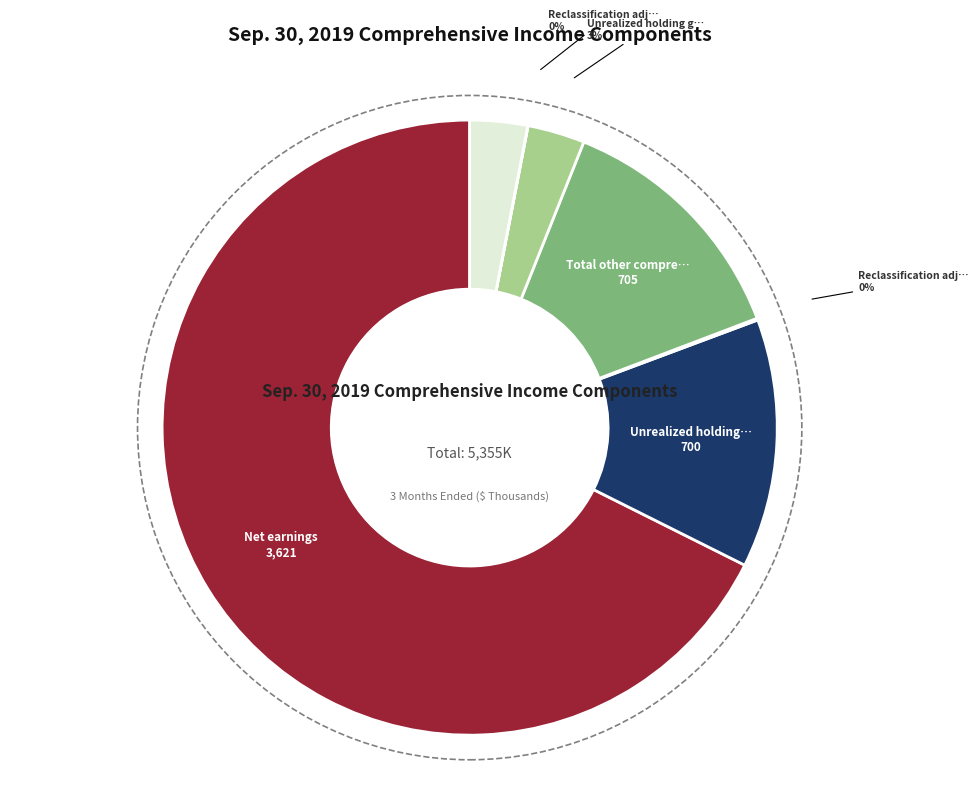

Is there a majority slice in this chart?

Yes